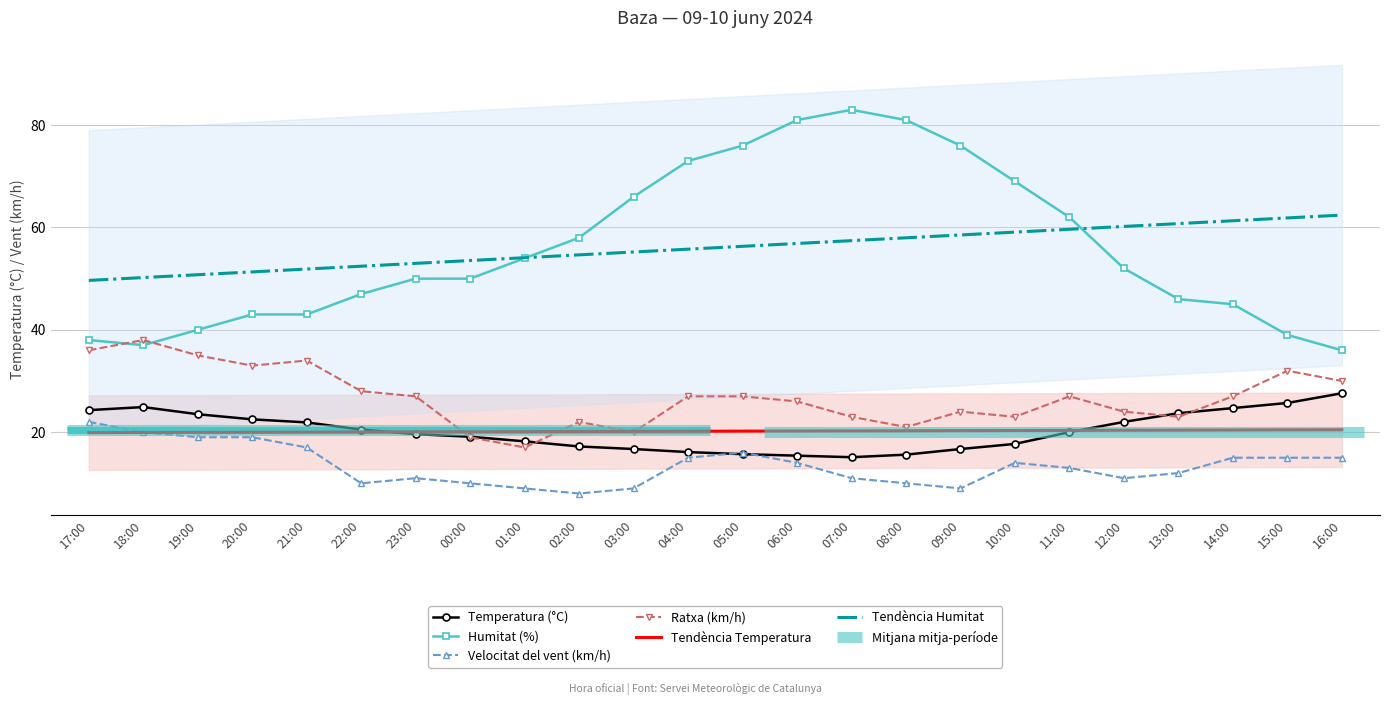

What is the sum of the Ratxa (km/h) values at 19:00 and 07:00?

58.0